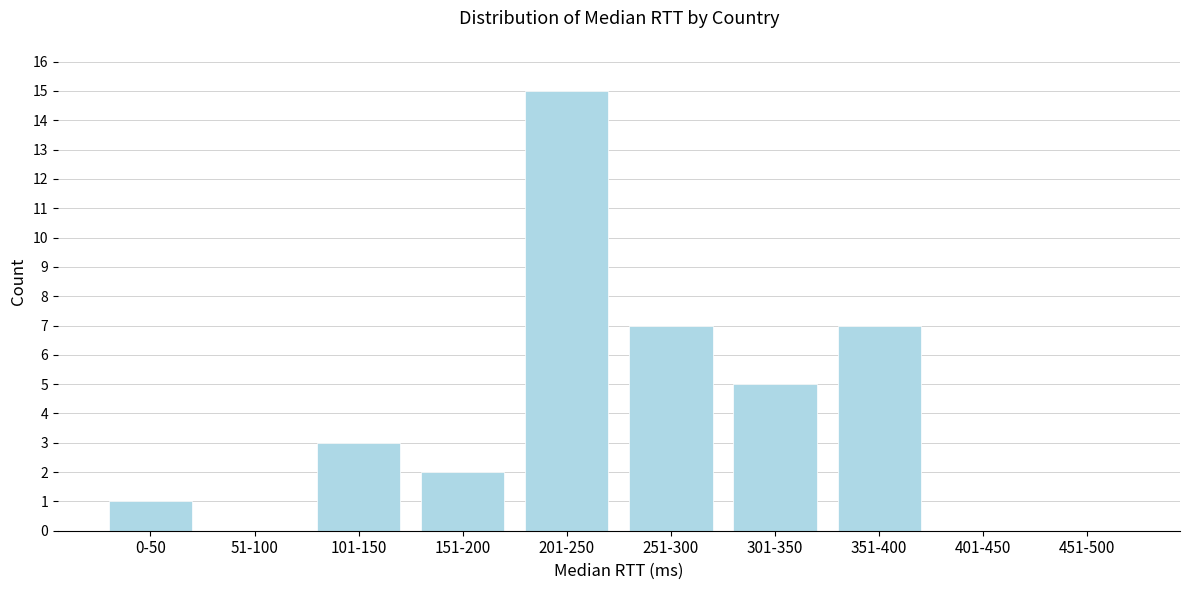

Reading left to right, extract all data points from this chart.

0-50=1	51-100=0	101-150=3	151-200=2	201-250=15	251-300=7	301-350=5	351-400=7	401-450=0	451-500=0